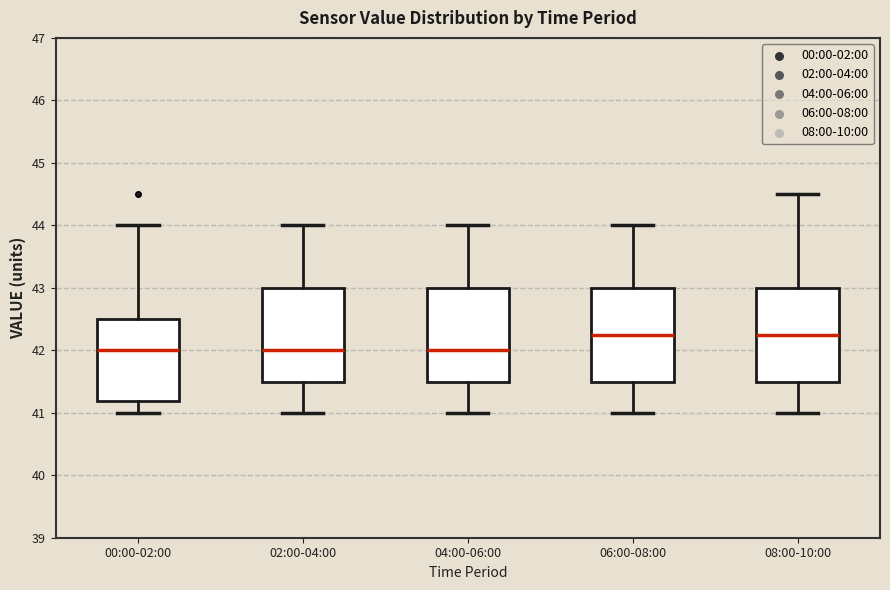

Reading left to right, read every box against the y-axis: the position of its median line, the range the box covers, and the ends of its whiskers. The values are not printed on the chart, so give them approximately, as read against the axis.

00:00-02:00: median 42.0, box 41.2 to 42.5, whiskers 41.0 to 44.0
02:00-04:00: median 42.0, box 41.5 to 43.0, whiskers 41.0 to 44.0
04:00-06:00: median 42.0, box 41.5 to 43.0, whiskers 41.0 to 44.0
06:00-08:00: median 42.3, box 41.5 to 43.0, whiskers 41.0 to 44.0
08:00-10:00: median 42.3, box 41.5 to 43.0, whiskers 41.0 to 44.5